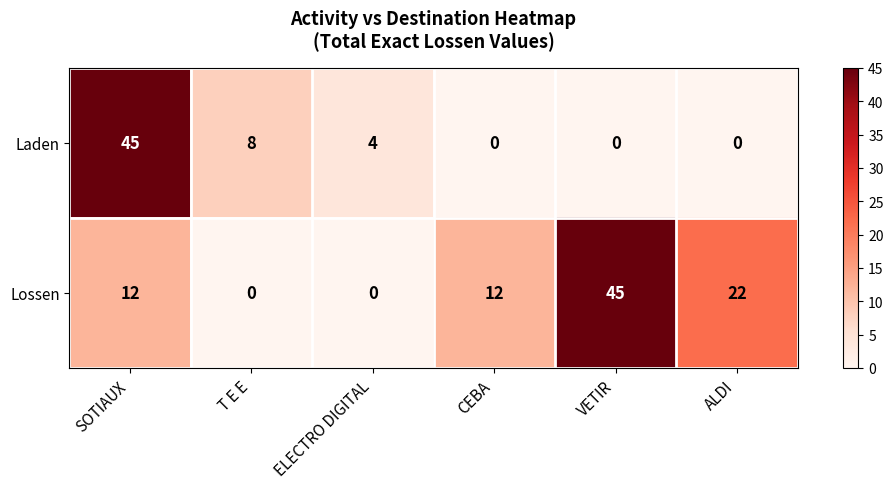

Is it true that Laden equals 15 at CEBA?

False